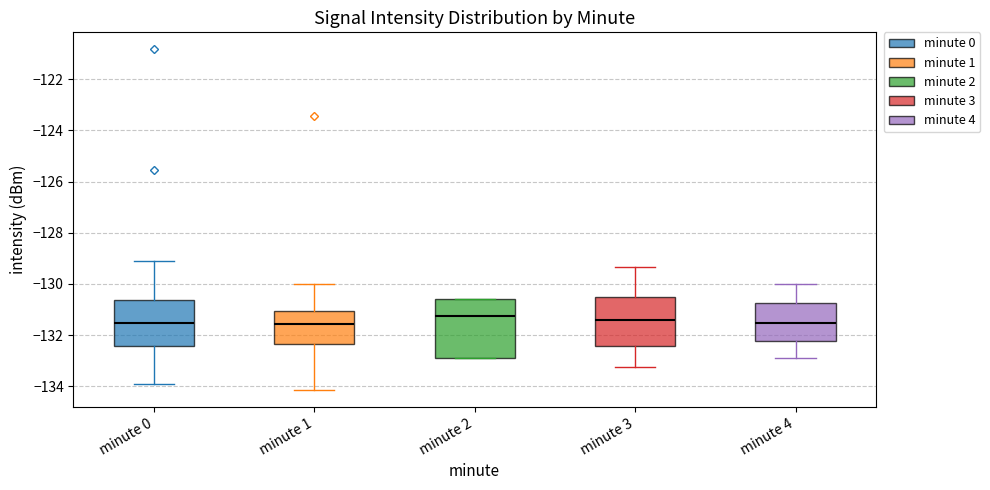

Reading left to right, transcribe this box plot: for each box, give where its median line is, the range the box spans, and where its two whiskers end, as read against the y-axis. The values are not printed on the chart, so give them approximately, as read against the axis.

minute 0: median -131.6, box -132.4 to -130.6, whiskers -133.8 to -129.2
minute 1: median -131.6, box -132.4 to -131.0, whiskers -134.2 to -130.0
minute 2: median -131.2, box -133.0 to -130.6, whiskers -133.0 to -130.6
minute 3: median -131.4, box -132.4 to -130.6, whiskers -133.2 to -129.4
minute 4: median -131.6, box -132.2 to -130.8, whiskers -133.0 to -130.0